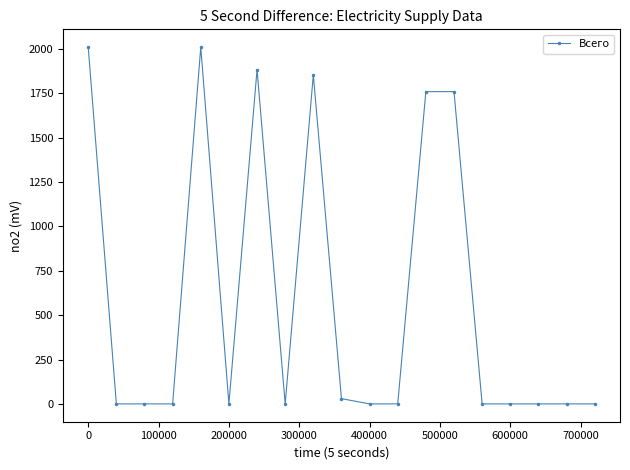

What is the greatest value displayed?

2010.3